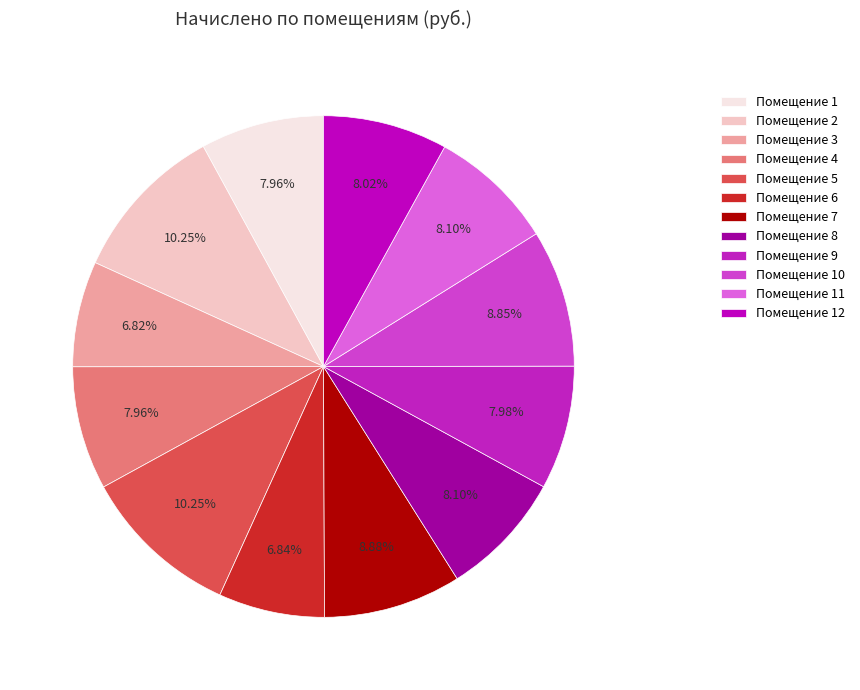

Count the number of slices in the pie.

12